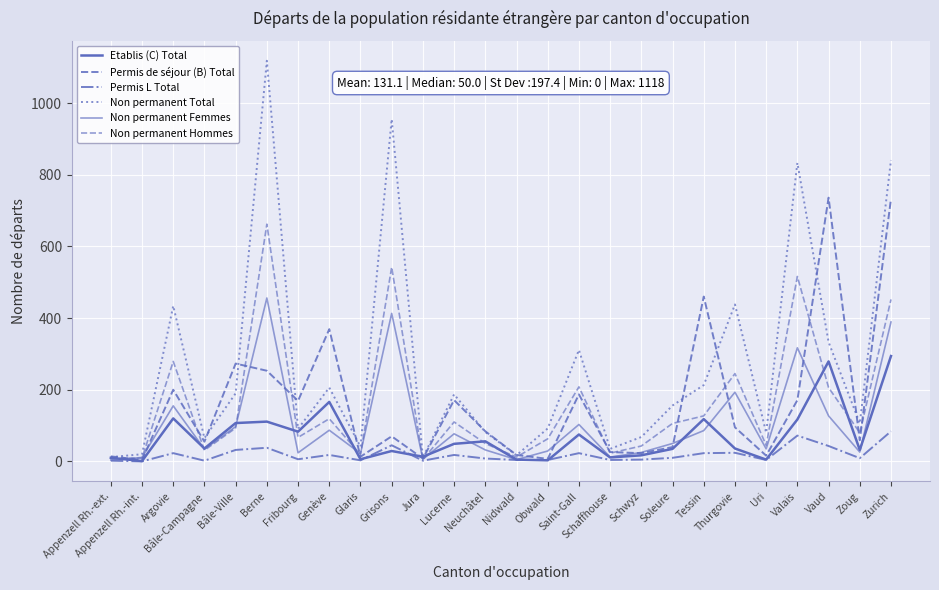

What is the maximum value for Permis L Total?

84